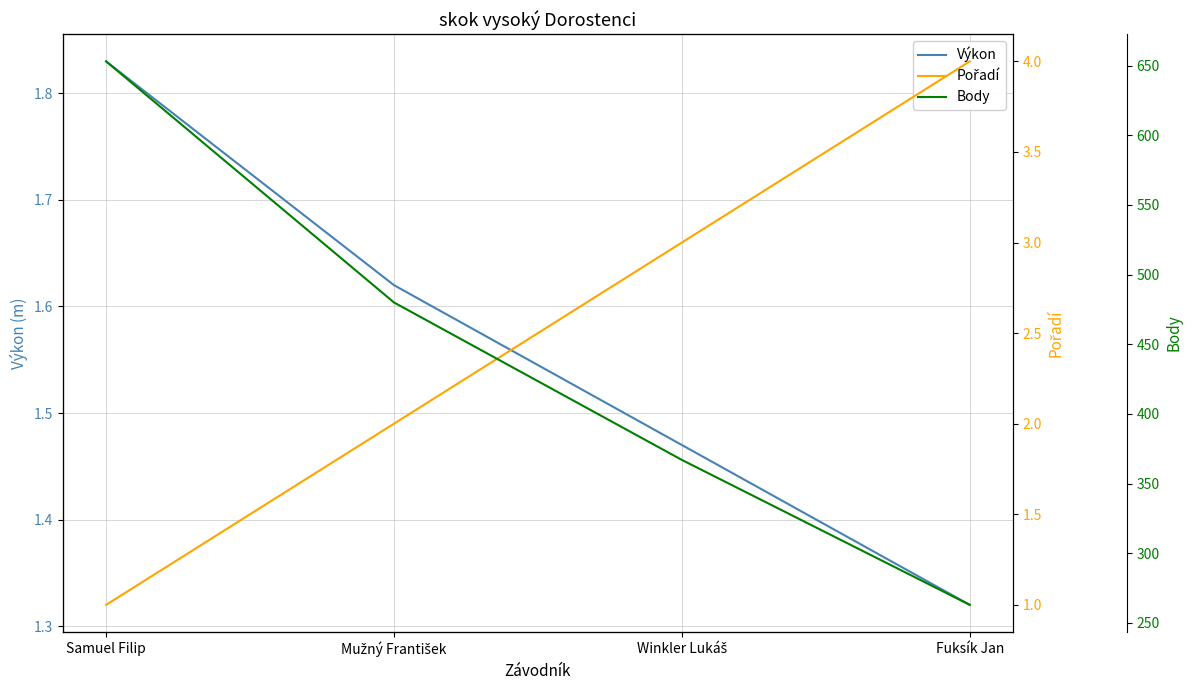

True or false: Pořadí has a value of 4.0 at Fuksík Jan.

True